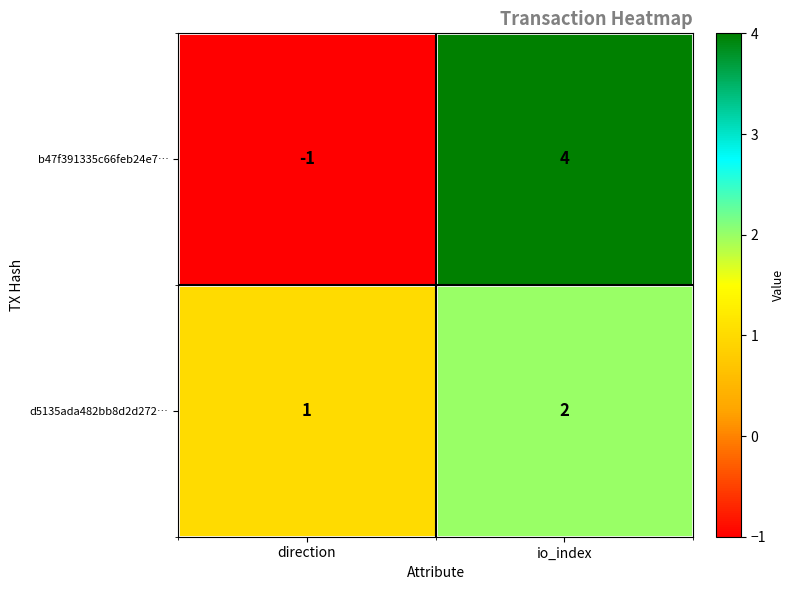

Which series has the widest spread of values?

b47f391335c66feb24e7…